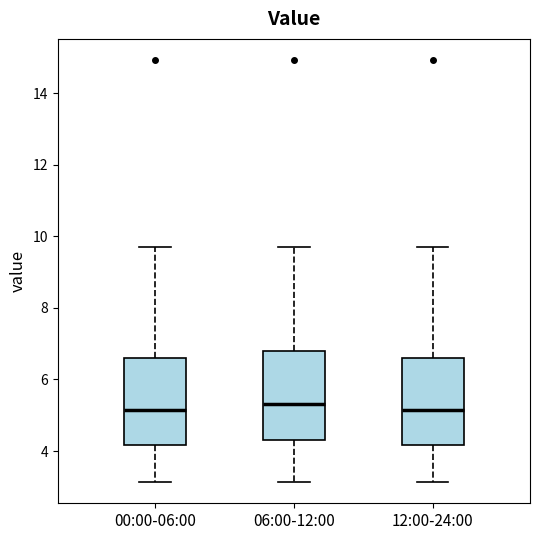

Reading left to right, read every box against the y-axis: the position of its median line, the range the box covers, and the ends of its whiskers. The values are not printed on the chart, so give them approximately, as read against the axis.

00:00-06:00: median 5.2, box 4.2 to 6.6, whiskers 3.2 to 9.8
06:00-12:00: median 5.4, box 4.4 to 6.8, whiskers 3.2 to 9.8
12:00-24:00: median 5.2, box 4.2 to 6.6, whiskers 3.2 to 9.8